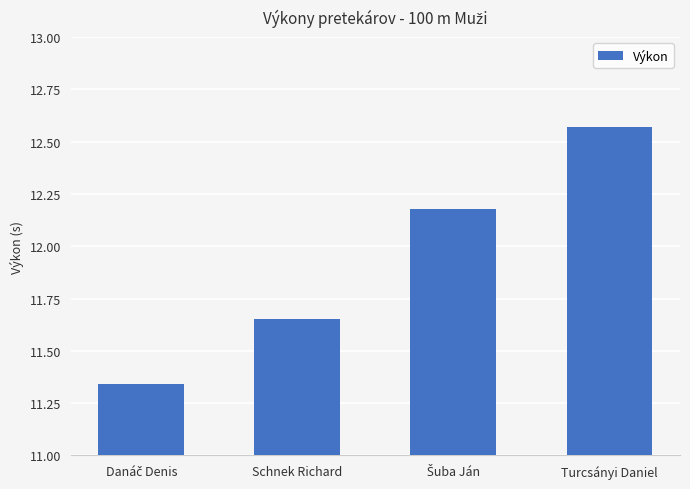

What is the change in value from Schnek Richard to Turcsányi Daniel?

+0.9